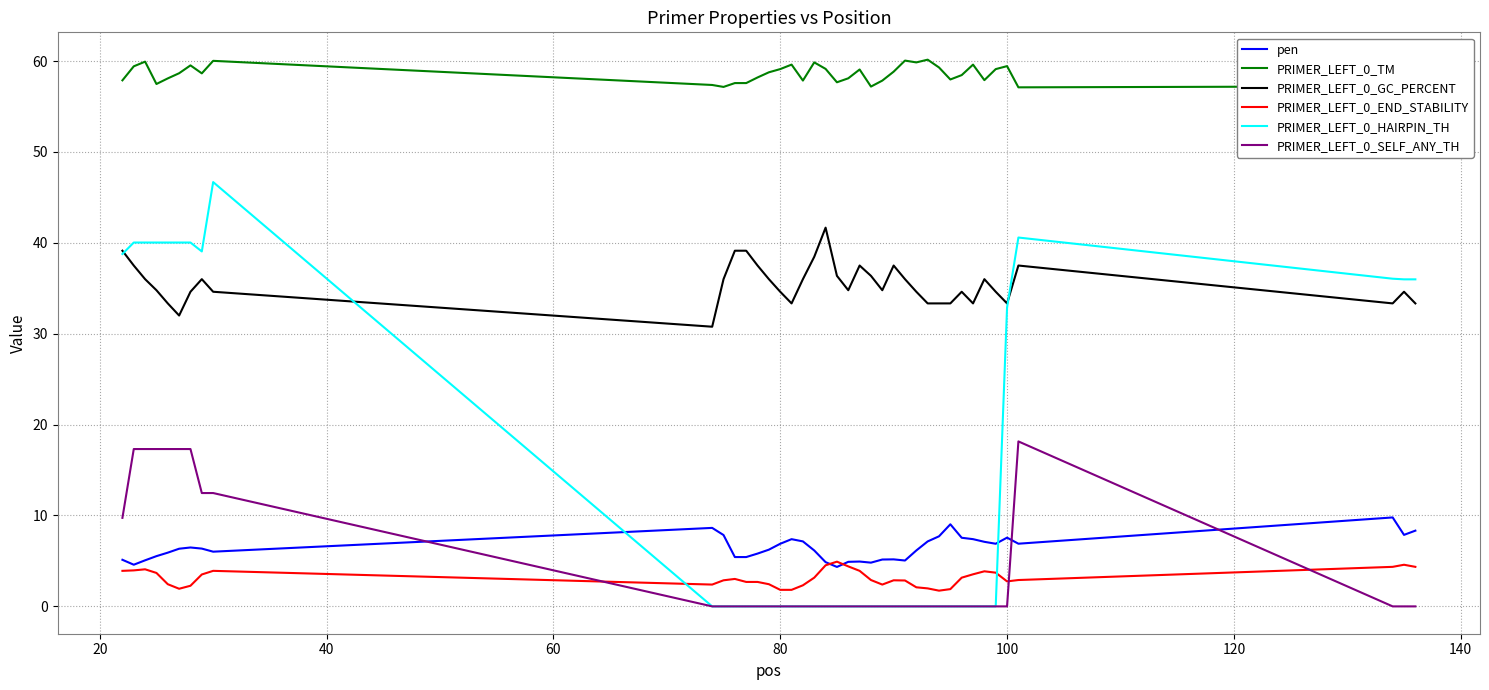

Which series ends up on top after the final intersection of pen and PRIMER_LEFT_0_SELF_ANY_TH?

pen